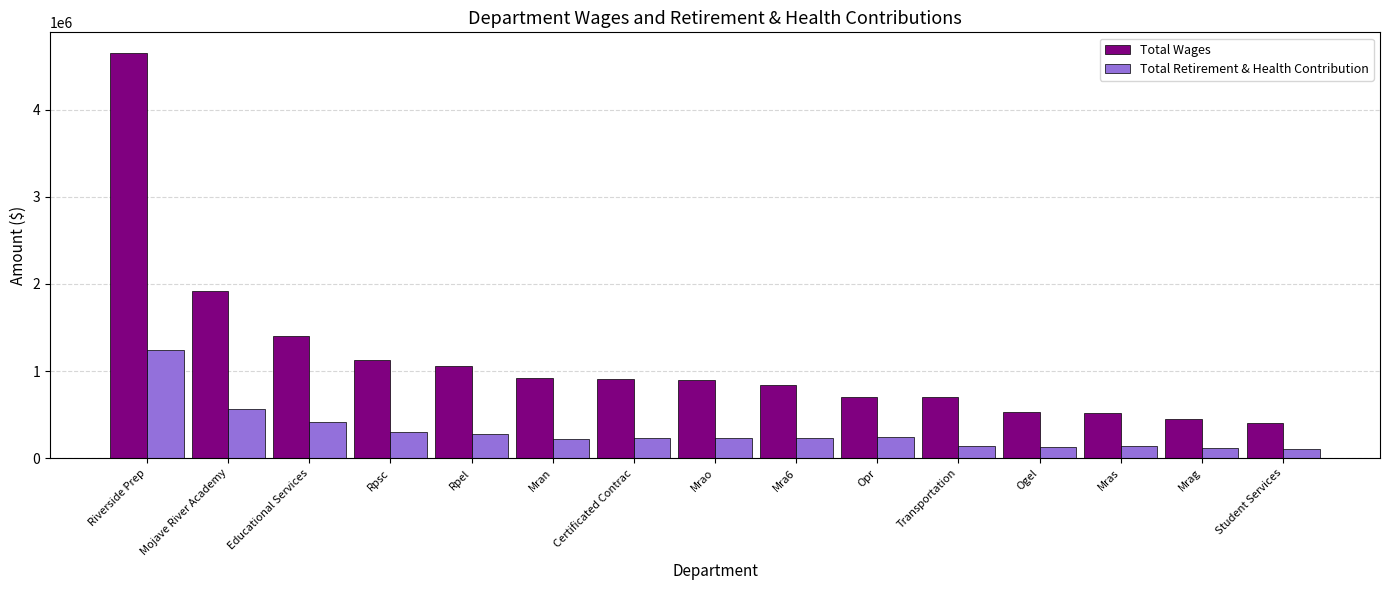

Is it true that Total Wages equals 1057772 at Rpel?

True